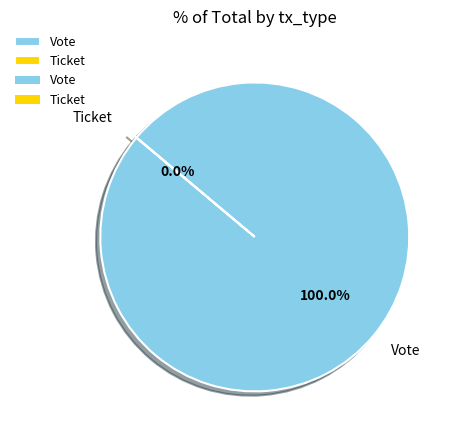

True or false: Vote accounts for 100% of the total.

True